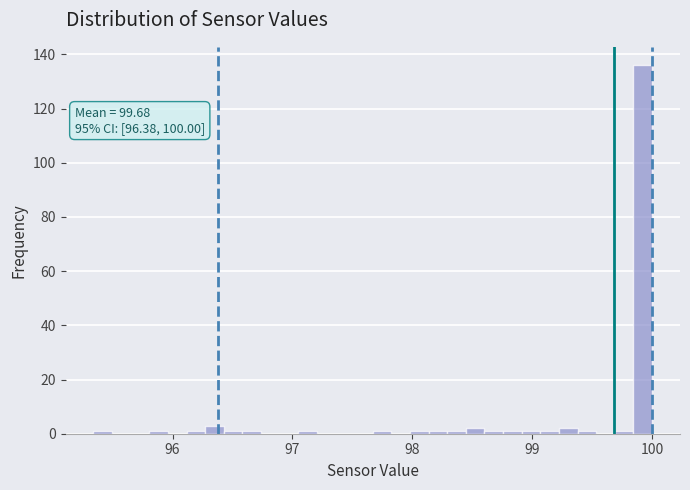

Read against the x-axis, roughly where is the centre of the tallest bar?

99.9